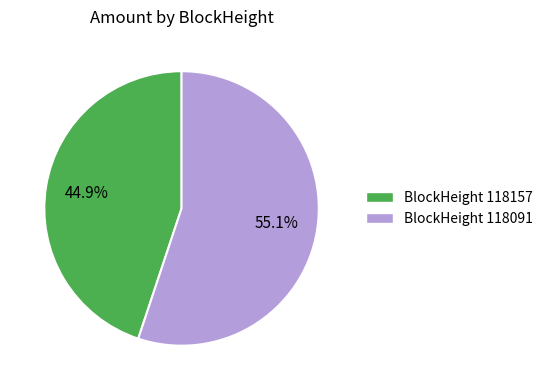

Is there any slice that represents more than half of the pie?

Yes